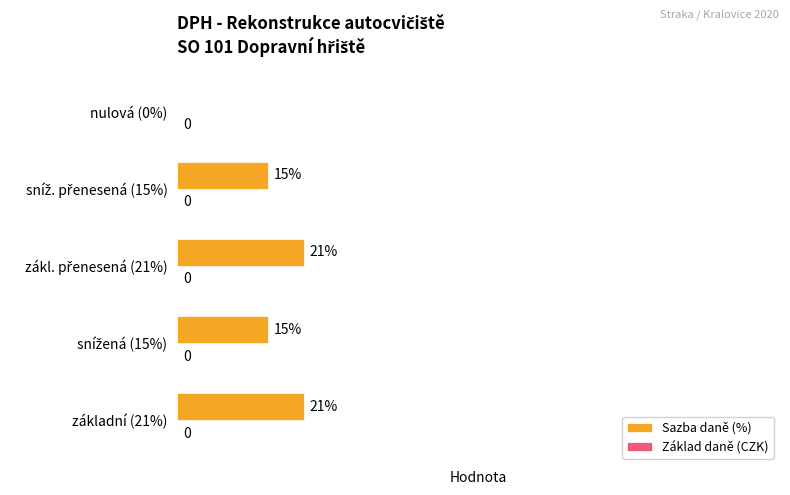

Between základní (21%) and nulová (0%), which is larger?

základní (21%)